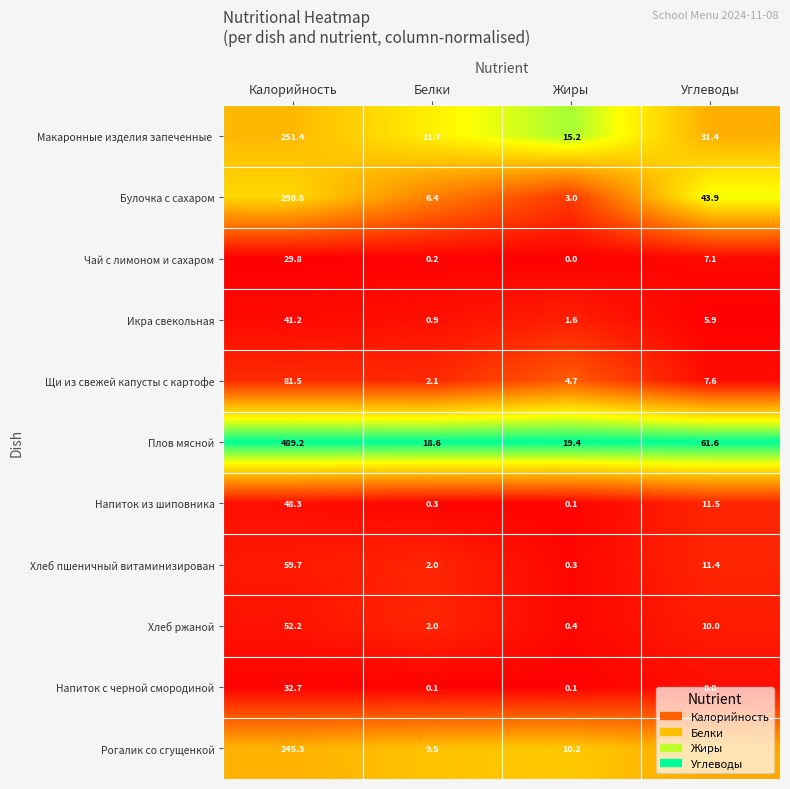

What is the sum of all Булочка с сахаром values?

344.1